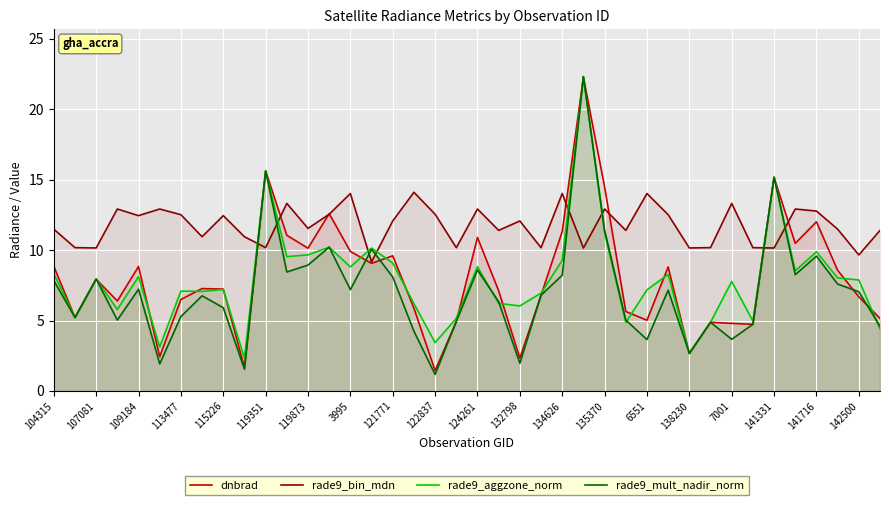

What is the maximum value for rade9_mult_nadir_norm?

22.3